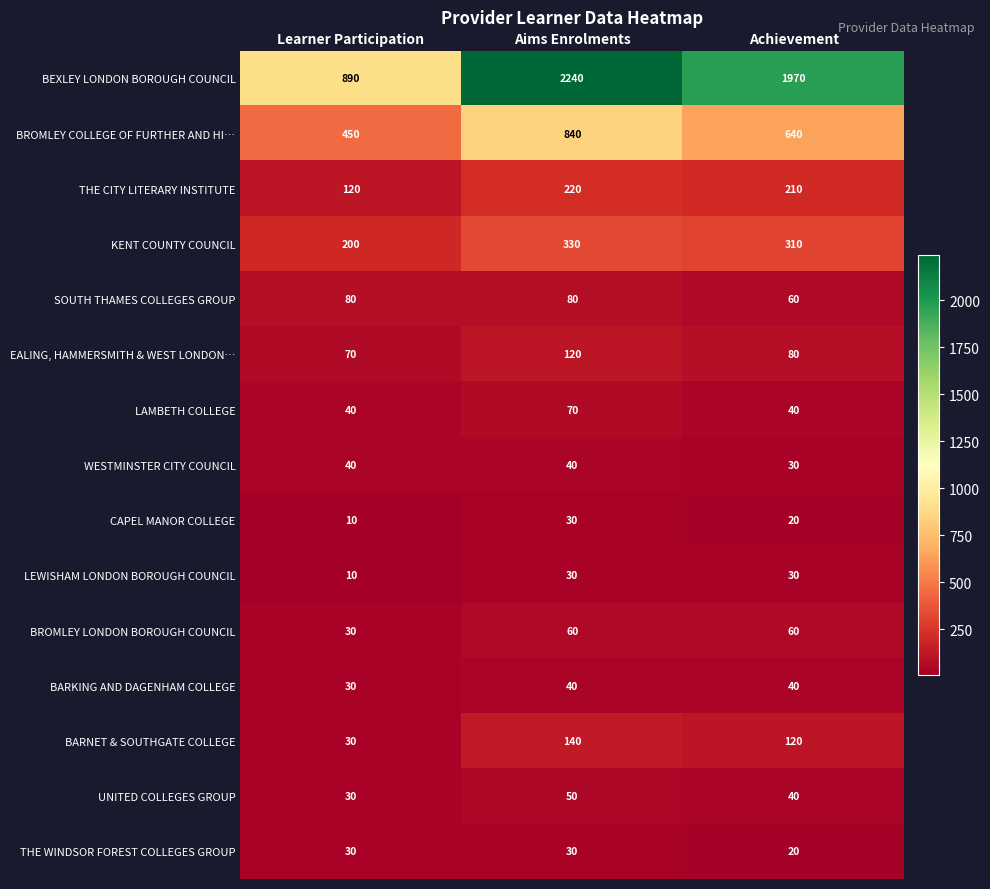

At which label is BROMLEY LONDON BOROUGH COUNCIL closest to 45?

Learner Participation